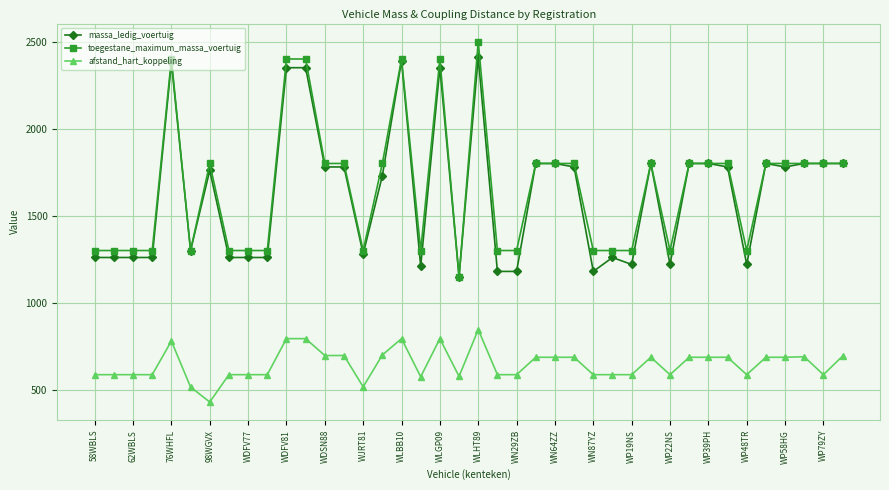

What are all the series names shown in the legend?

massa_ledig_voertuig, toegestane_maximum_massa_voertuig, afstand_hart_koppeling